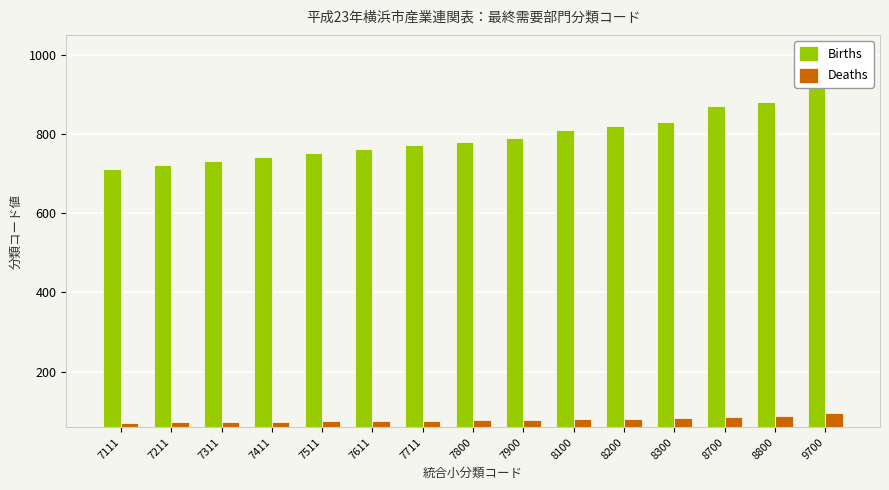

What is the value of the Deaths bar at the 8th from the left?

78